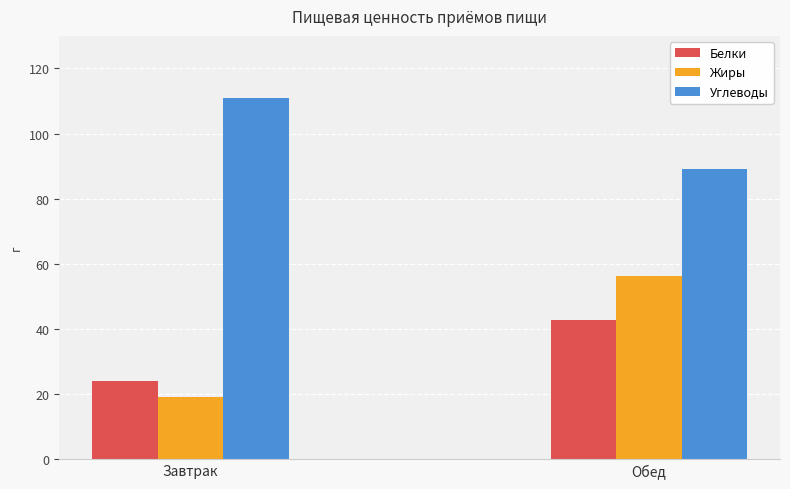

Rank the series at Завтрак from lowest to highest value.

Жиры, Белки, Углеводы